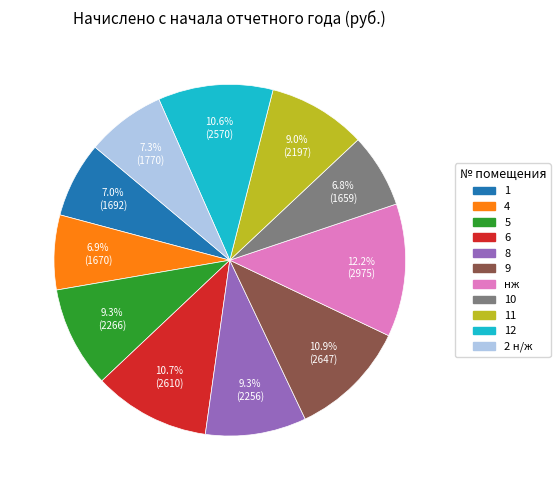

Count the number of slices in the pie.

11